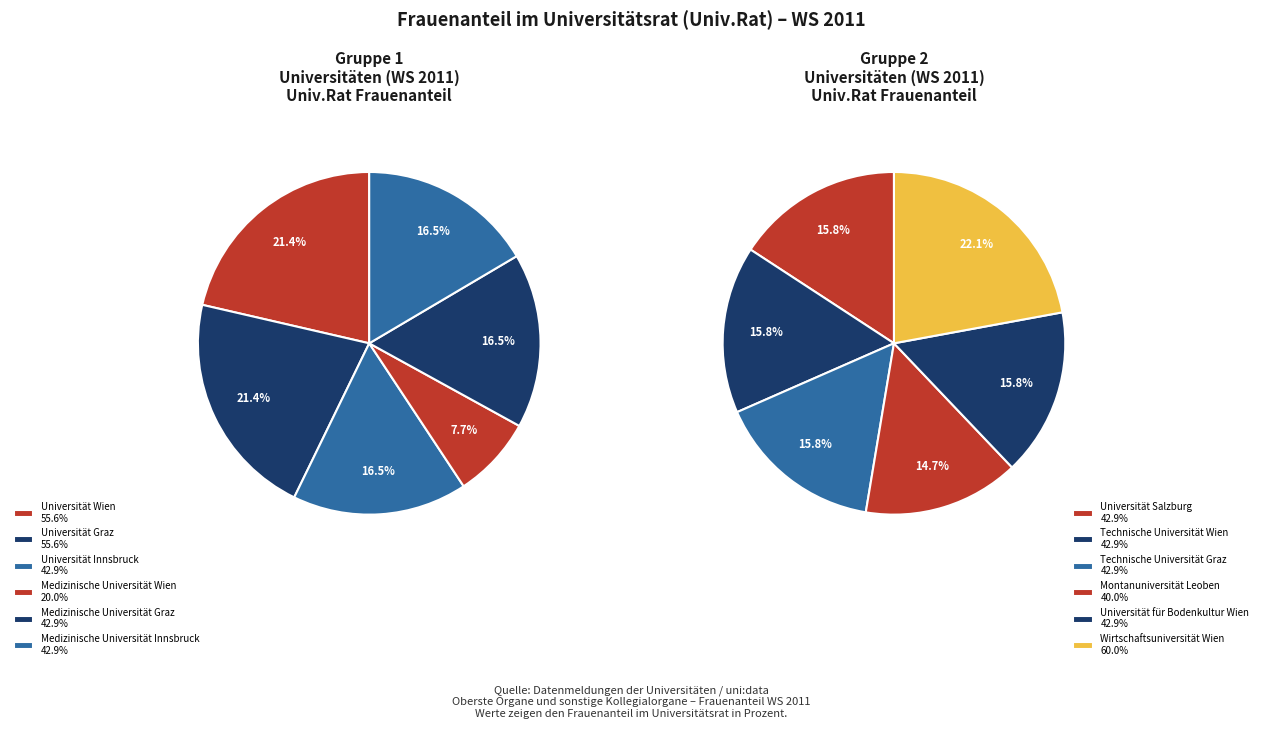

What is the ratio of the value at Technische Universität Wien to the value at Universität Graz?

0.8